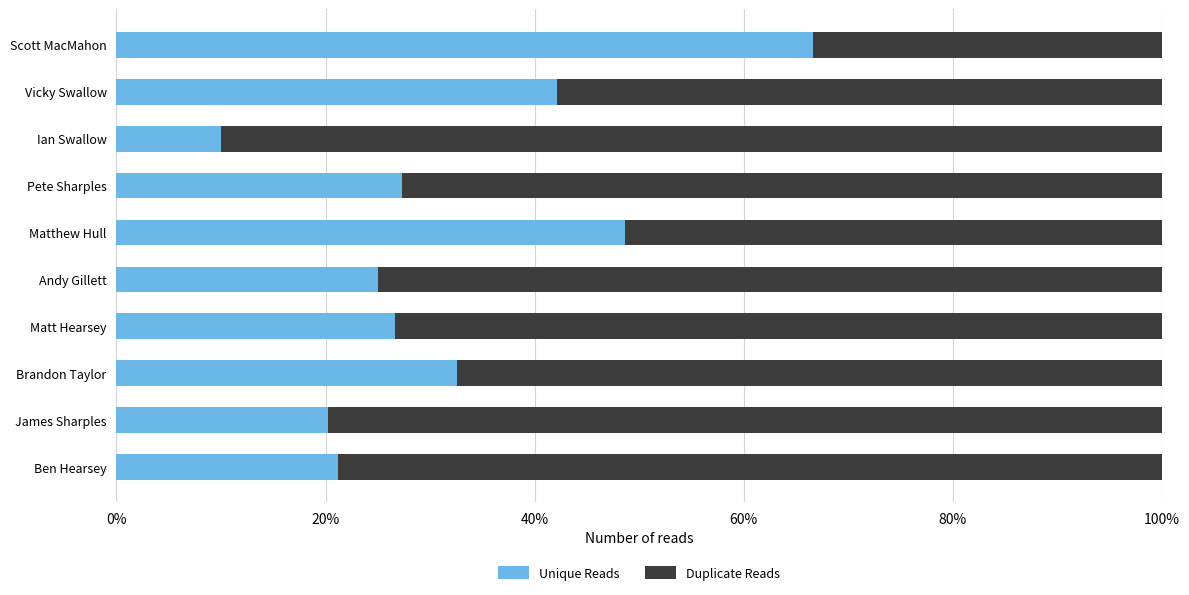

What are all the series names shown in the legend?

Unique Reads, Duplicate Reads